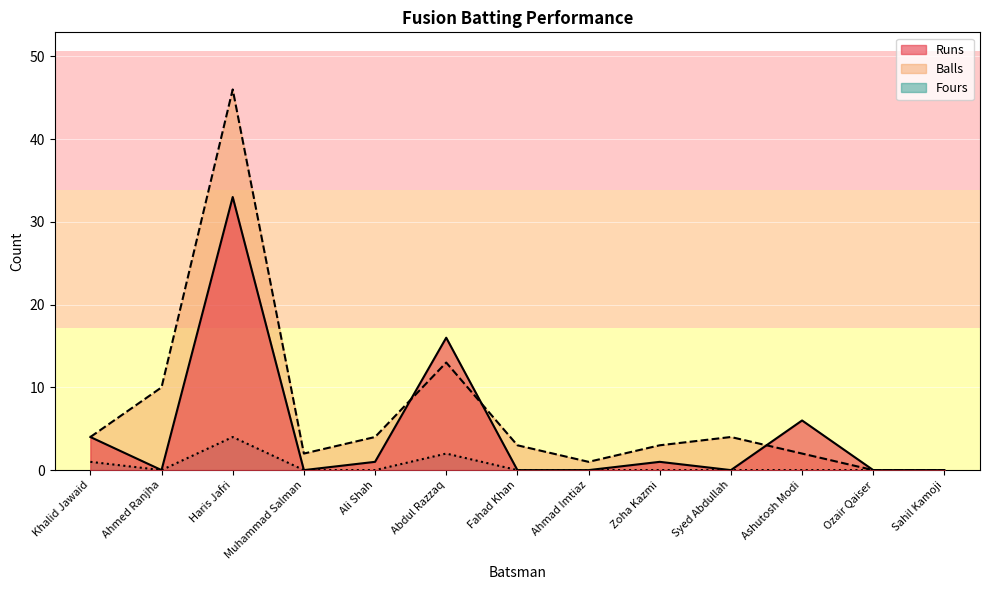

At which label is Fours closest to 2?

Abdul Razzaq